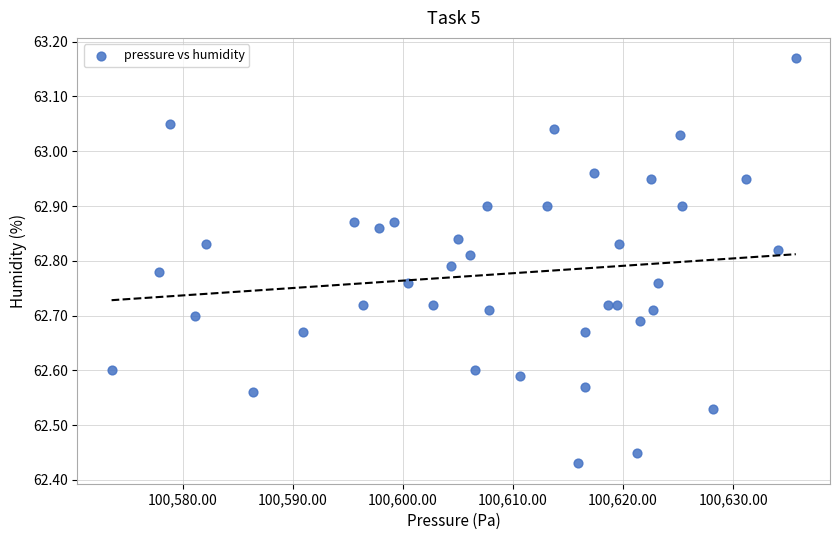

What is the range of Y values (max minus min)?

0.7